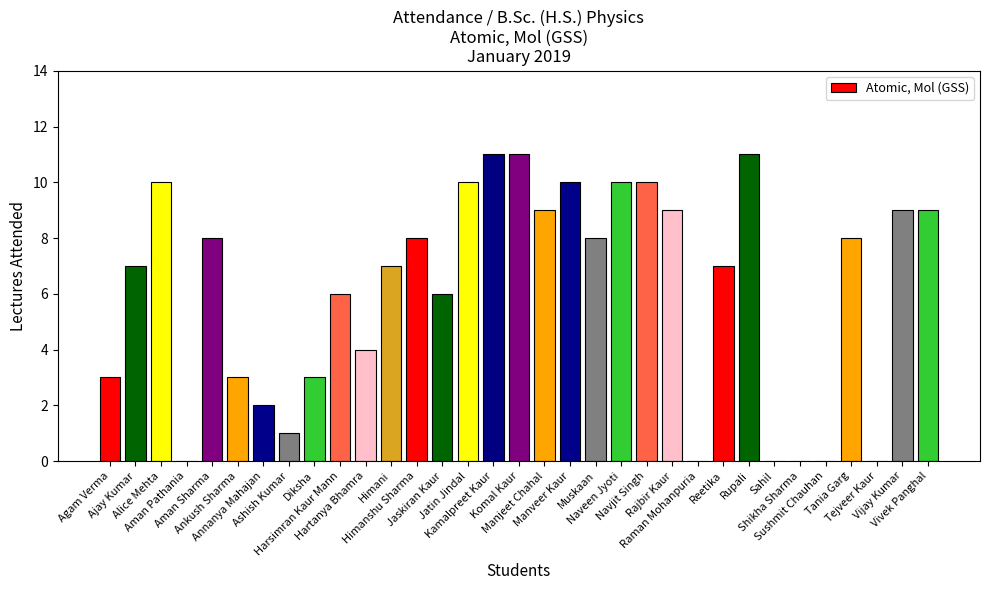

What is the sum of all values?

200